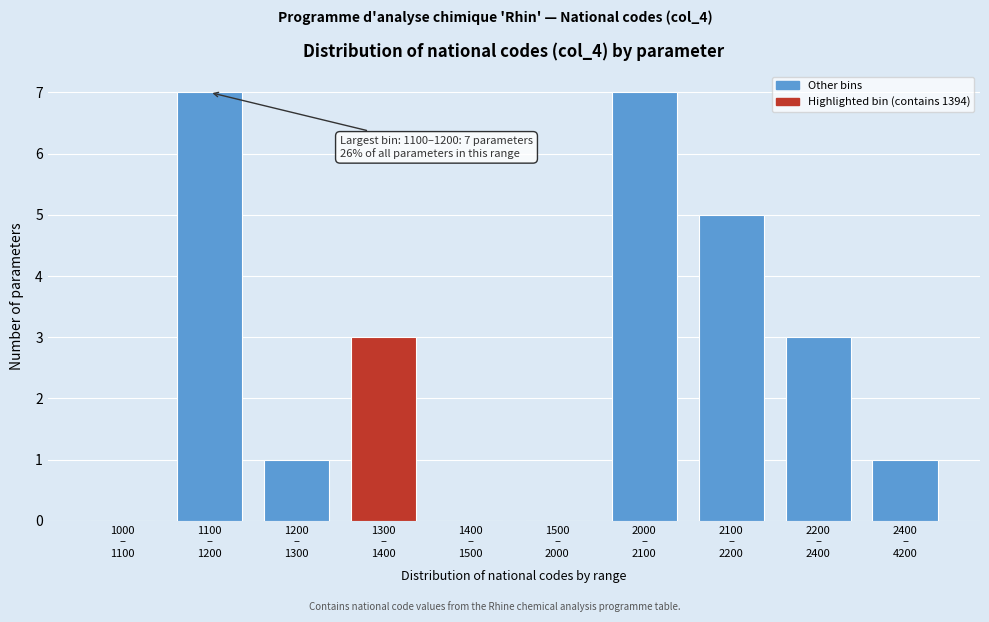

What is the maximum value shown in the chart?

7